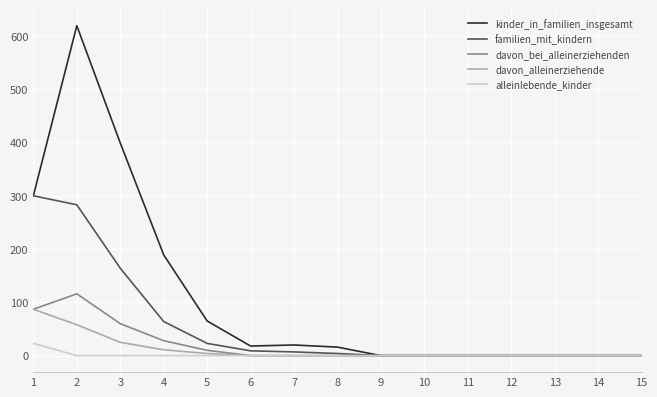

What is the total value across all series at 2?

1076